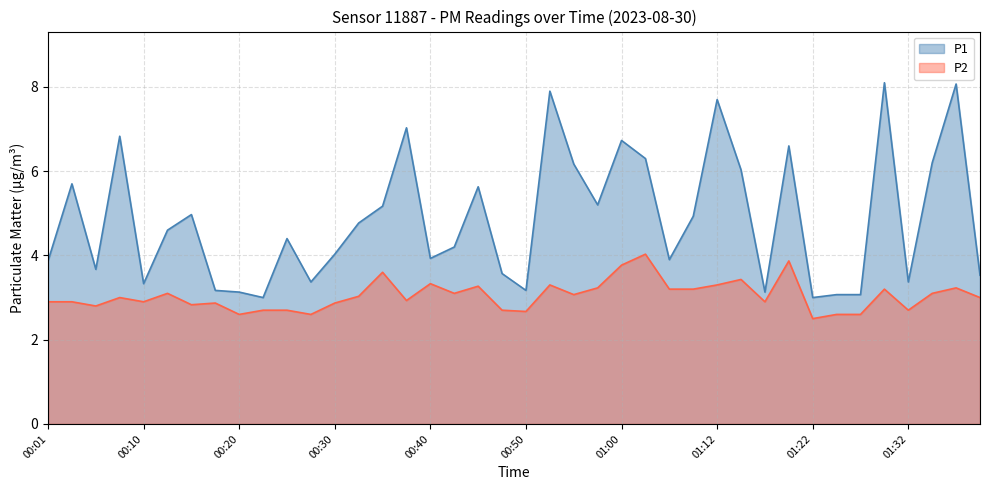

Where does the P1 series first go above 4?

00:03